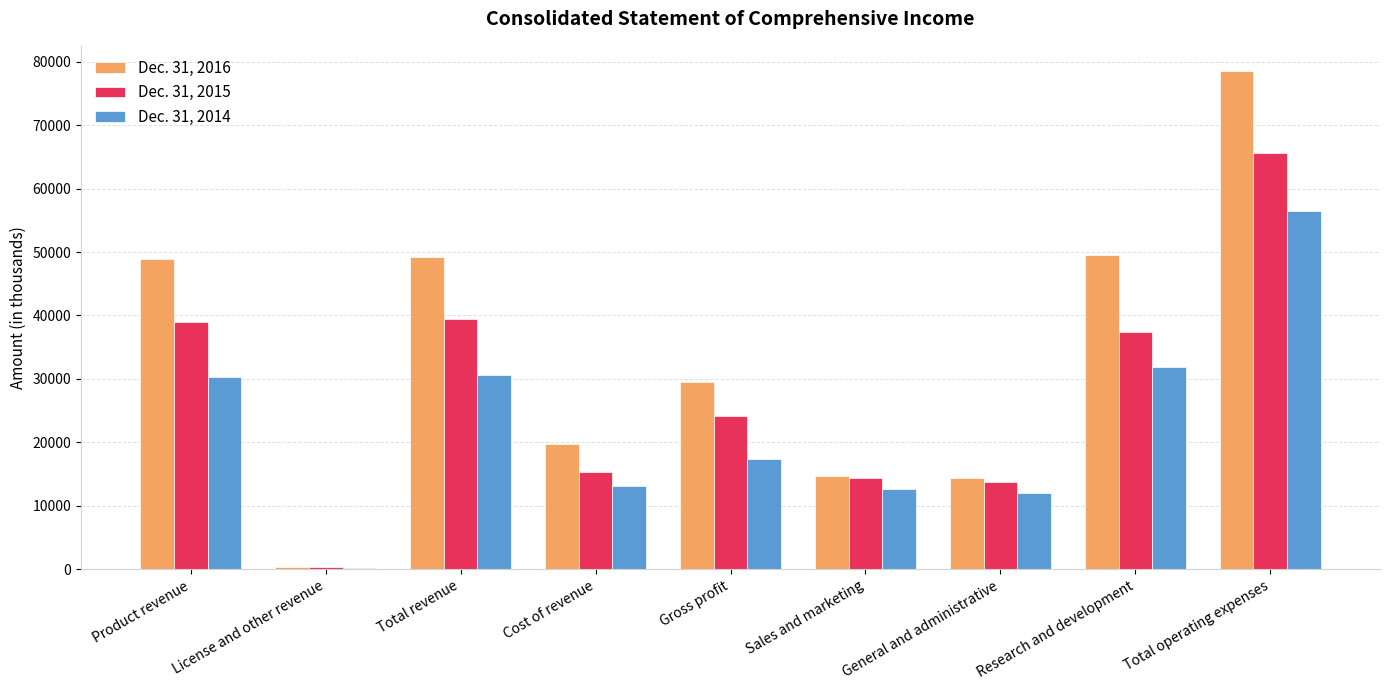

At how many categories does at least one series exceed 13814?

8